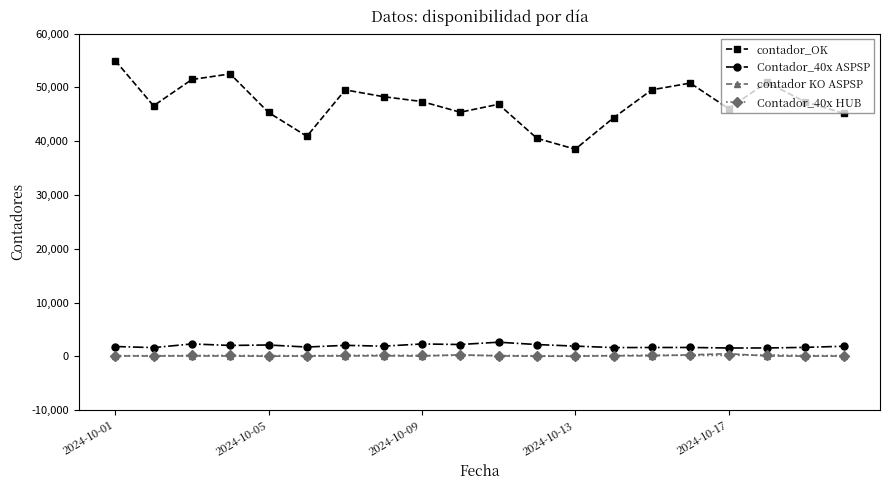

What is the difference between the maximum and second lowest values in the Contador_40x HUB series?

155